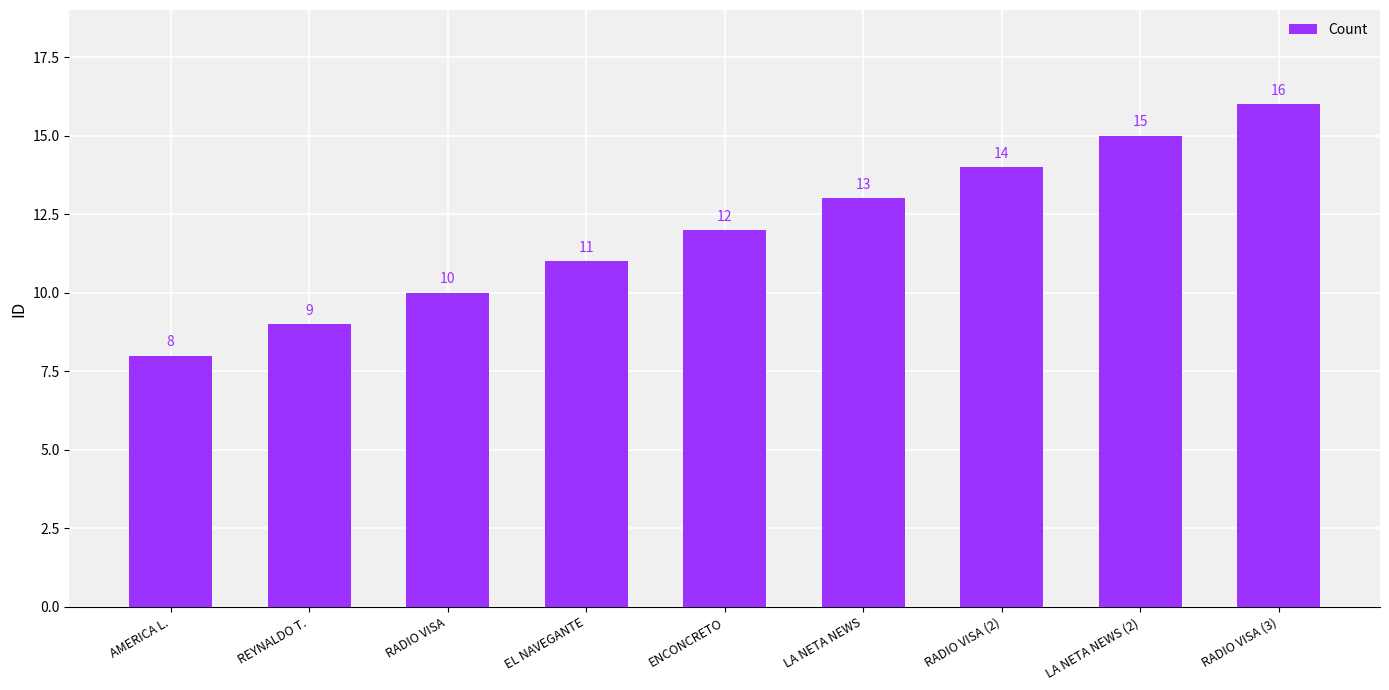

What is the difference between the maximum and minimum values?

8